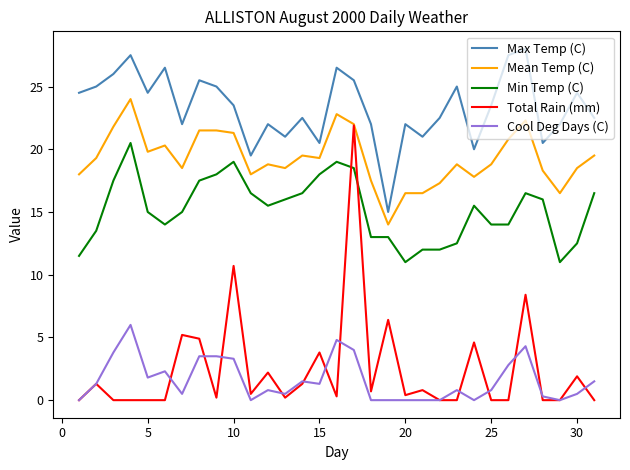

Rank the series by their maximum value, from lowest to highest.

Cool Deg Days (C), Min Temp (C), Total Rain (mm), Mean Temp (C), Max Temp (C)